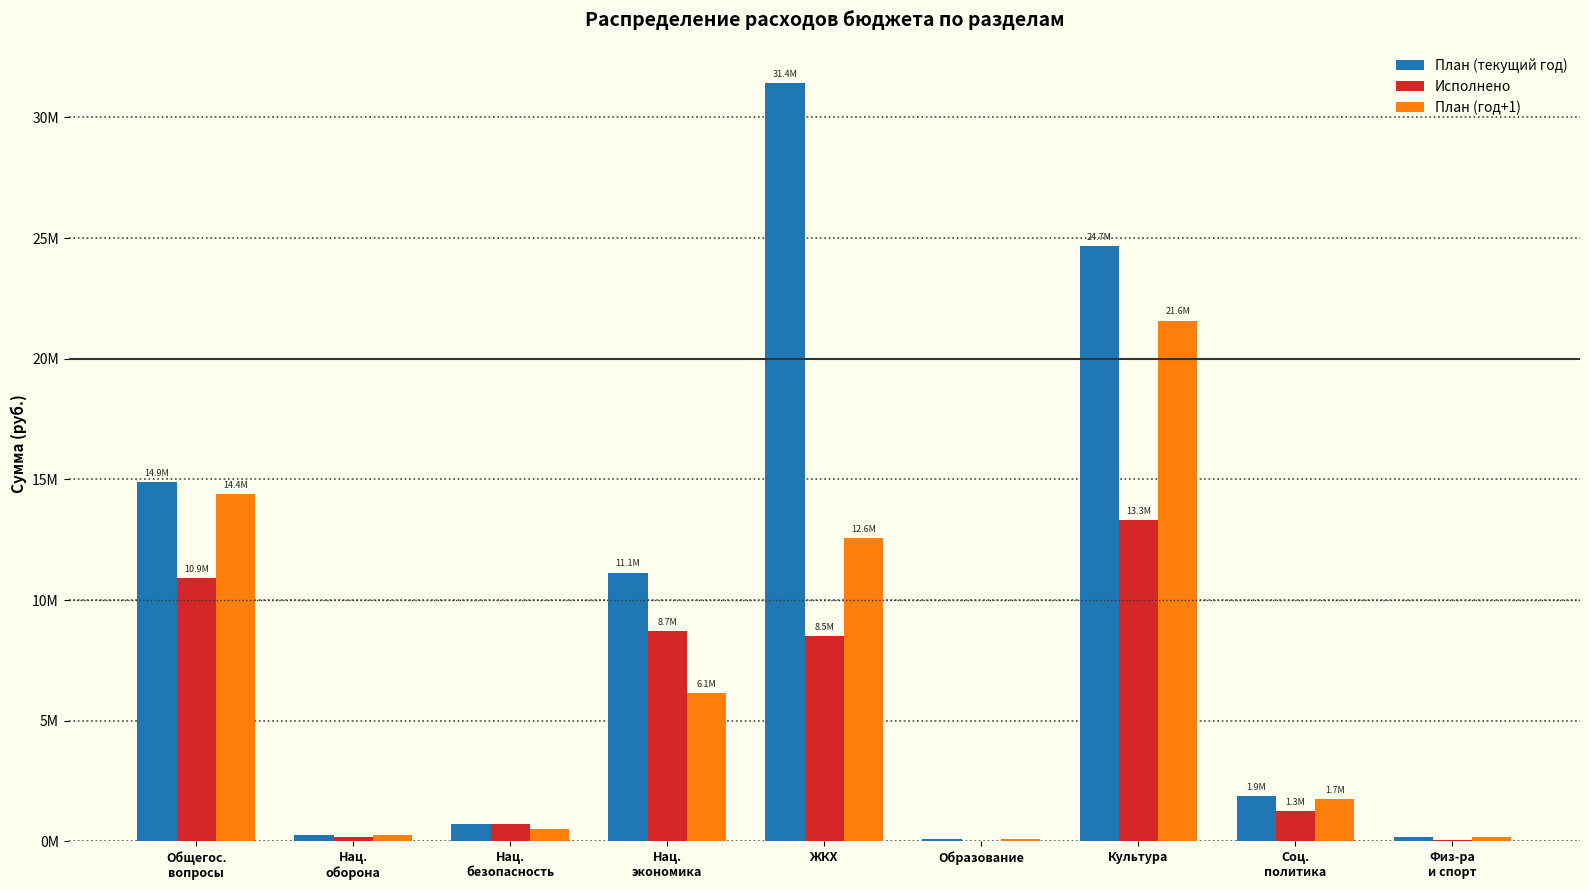

At which category does the chart reach its minimum across all series?

Образование